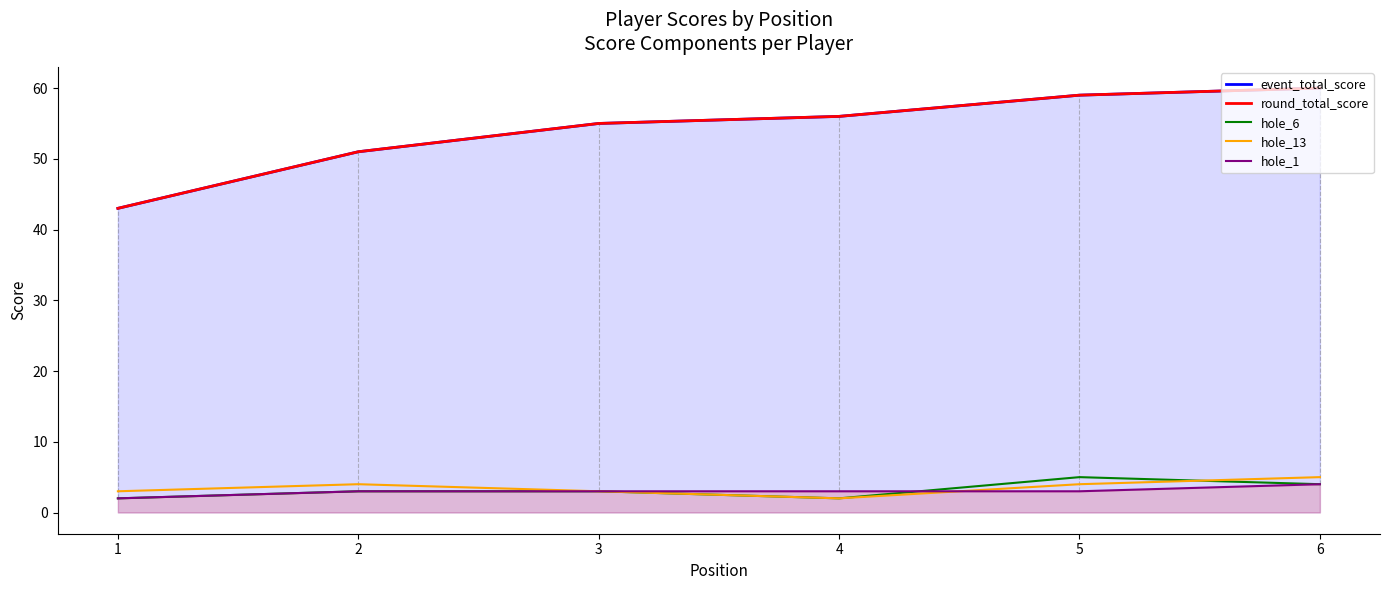

Reading left to right, extract all data points from this chart.

event_total_score: 1=43	2=51	3=55	4=56	5=59	6=60
round_total_score: 1=43	2=51	3=55	4=56	5=59	6=60
hole_6: 1=2	2=3	3=3	4=2	5=5	6=4
hole_13: 1=3	2=4	3=3	4=2	5=4	6=5
hole_1: 1=2	2=3	3=3	4=3	5=3	6=4